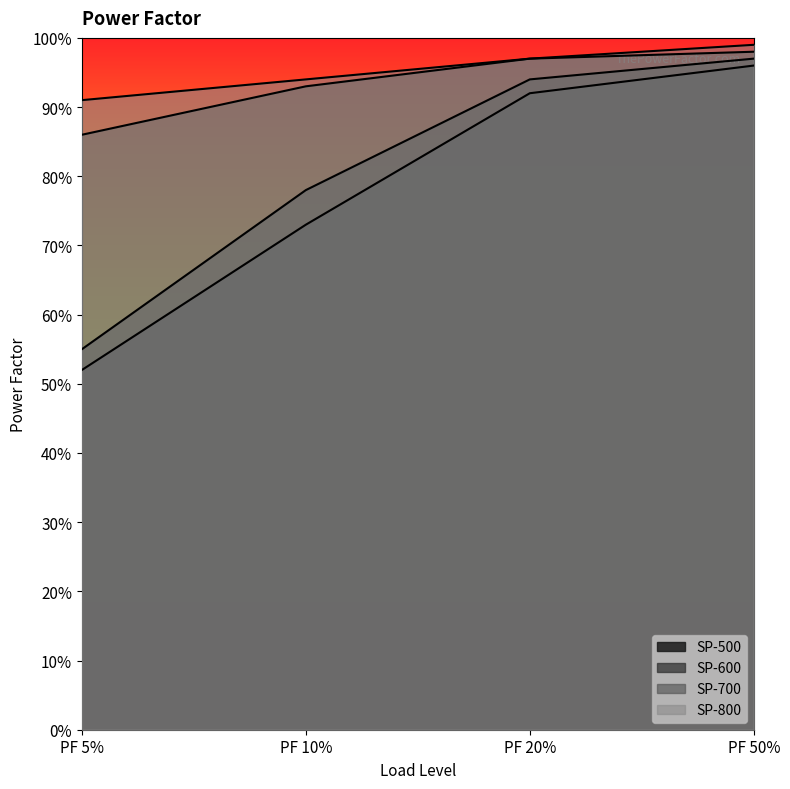

What is the label of the 3rd point from the right?

PF 10%